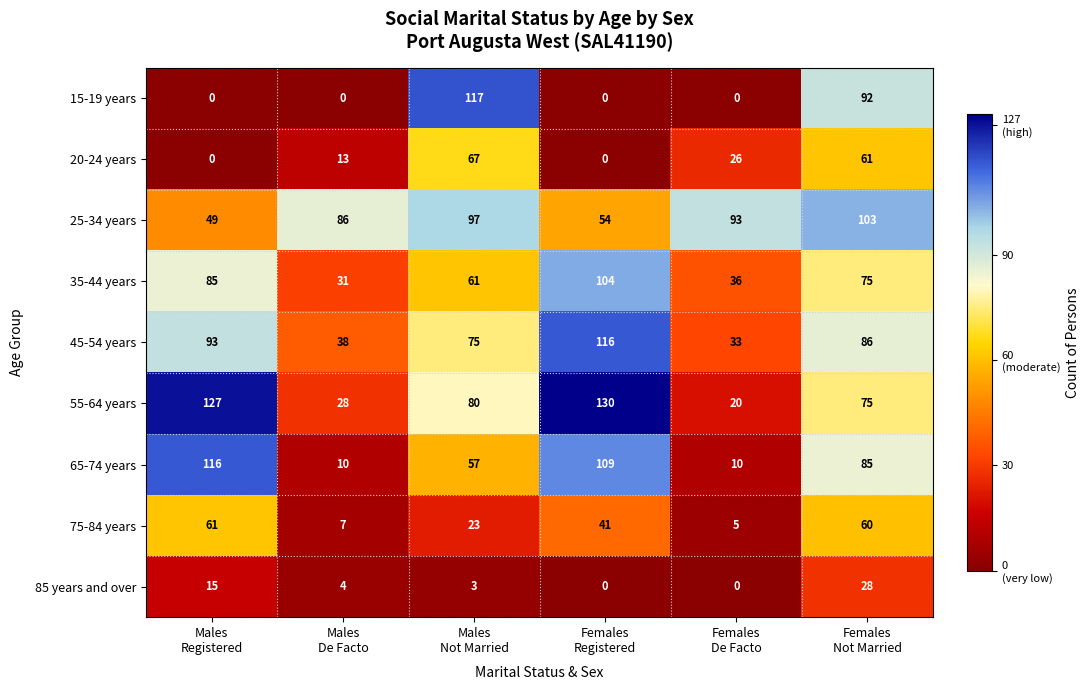

What is the sum of all 25-34 years values?

482